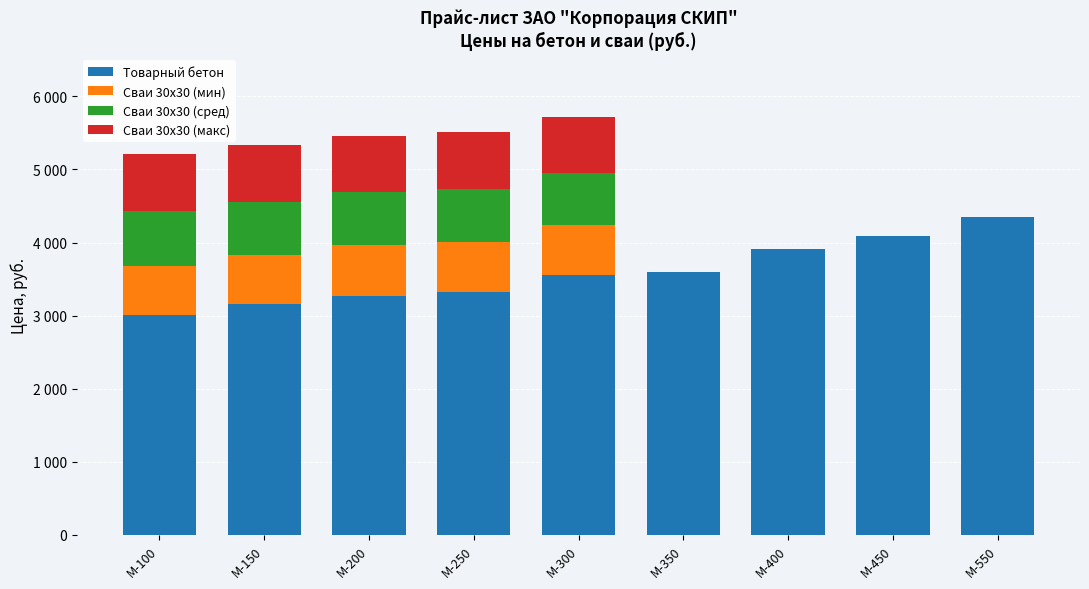

Does the chart contain stacked bars?

Yes